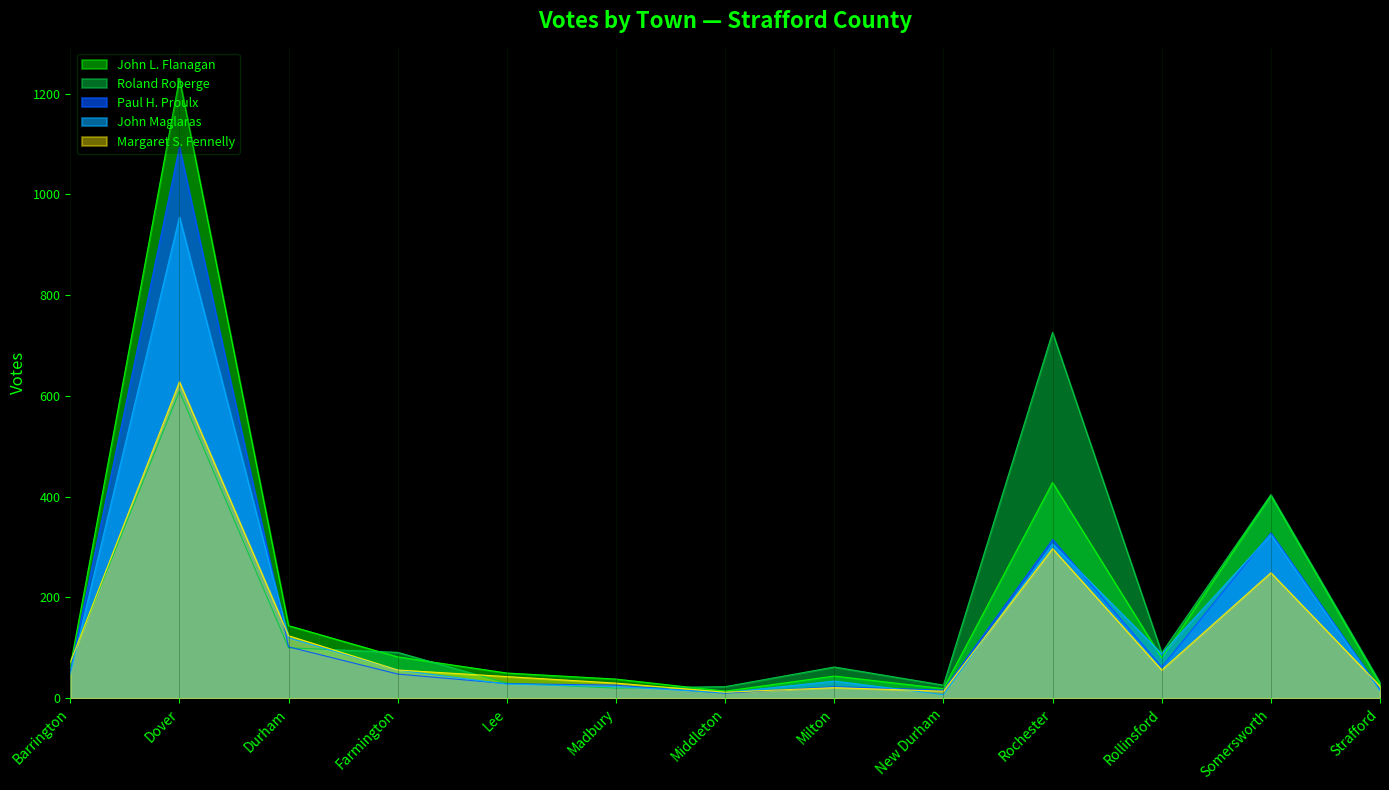

Which series has the largest range (max minus min)?

John L. Flanagan